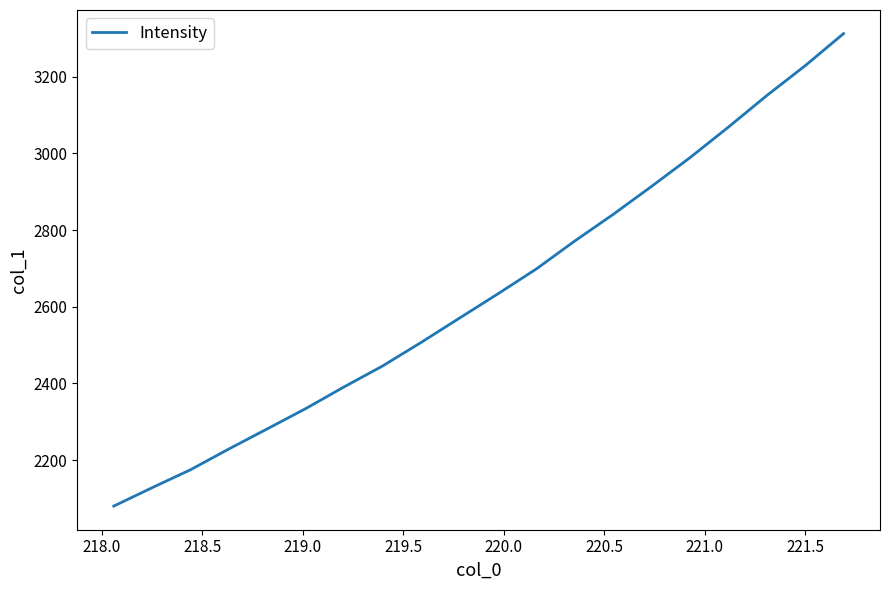

How many lines are shown in the chart?

1